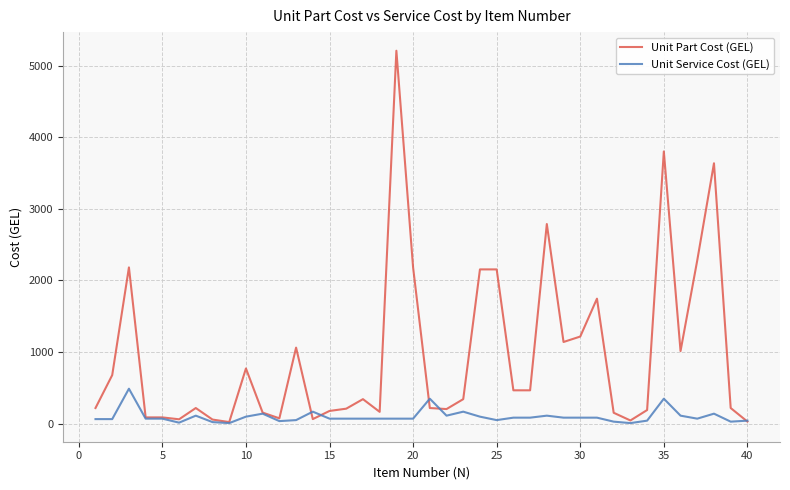

How many lines are shown in the chart?

2